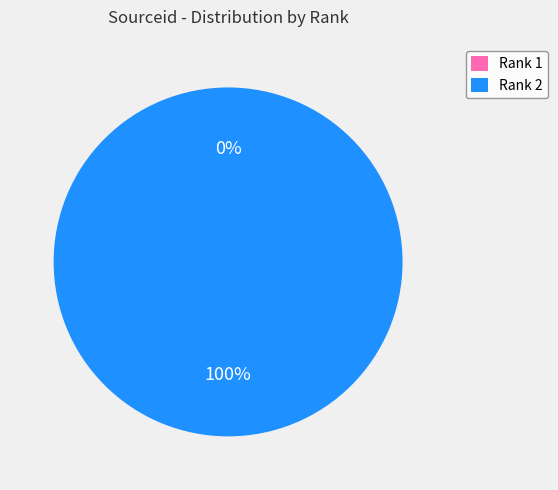

To the nearest percent, what is the difference between the largest and smallest slice percentages?

100%